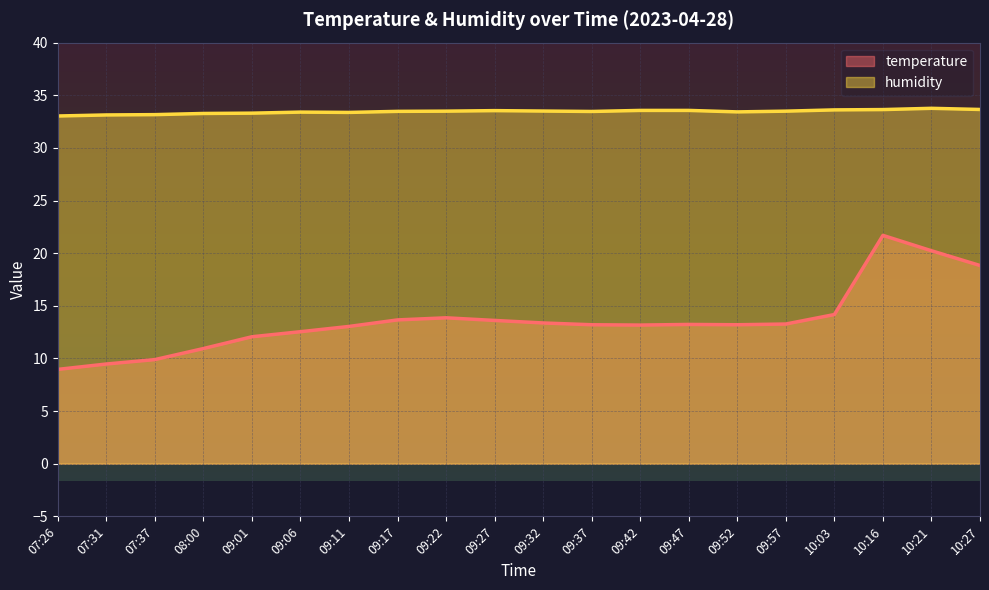

Between 10:03 and 10:21, which is larger?

10:21